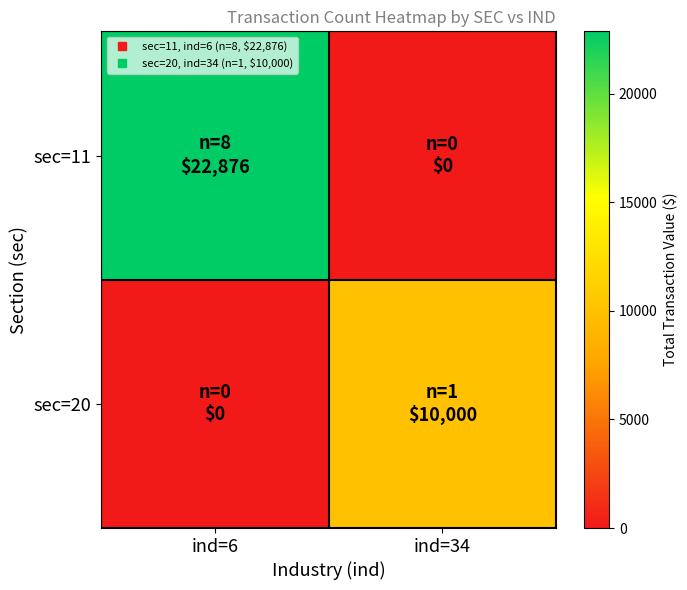

Which series has the widest spread of values?

sec=11